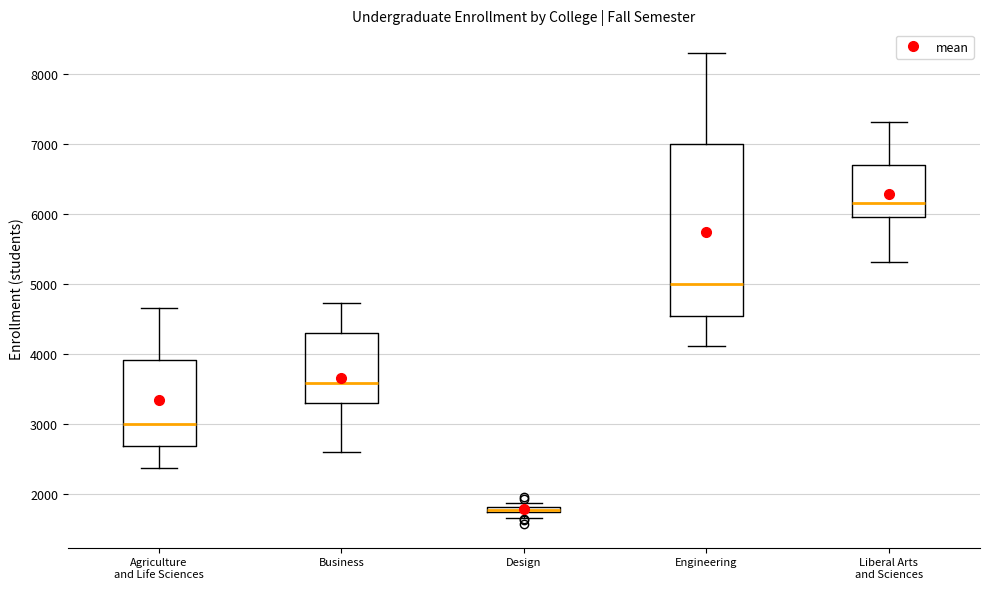

Which box is the tallest, from its lower edge to its upper edge?

Engineering